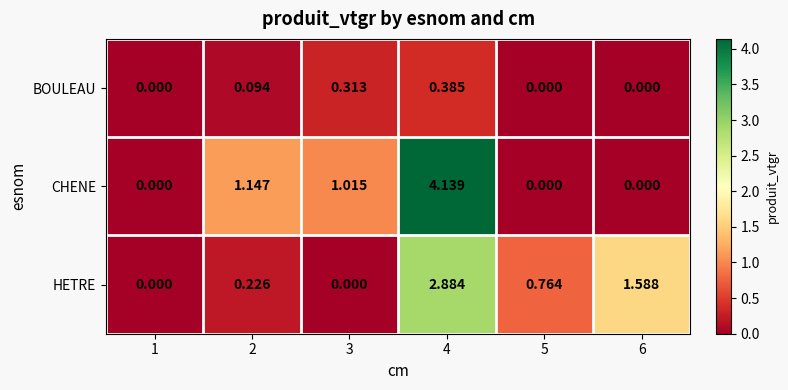

Is the value of BOULEAU at 2 greater than the value of CHENE at 2?

No